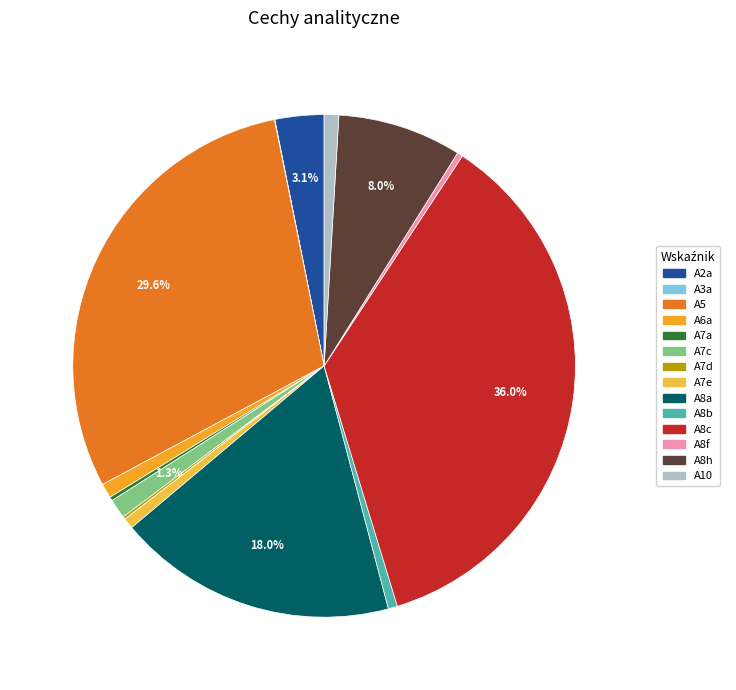

True or false: A2a accounts for 3% of the total.

True